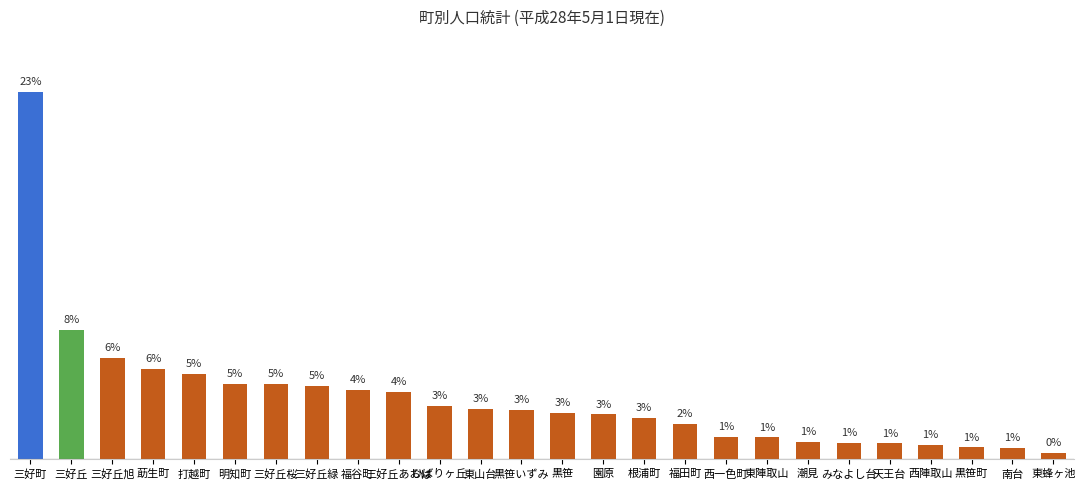

Reading right to left, list all the values displayed in this chart.

0.4	0.7	0.8	0.9	1.0	1.0	1.1	1.4	1.4	2.2	2.6	2.8	2.9	3.1	3.2	3.4	4.2	4.4	4.6	4.7	4.7	5.3	5.7	6.3	8.1	23.0